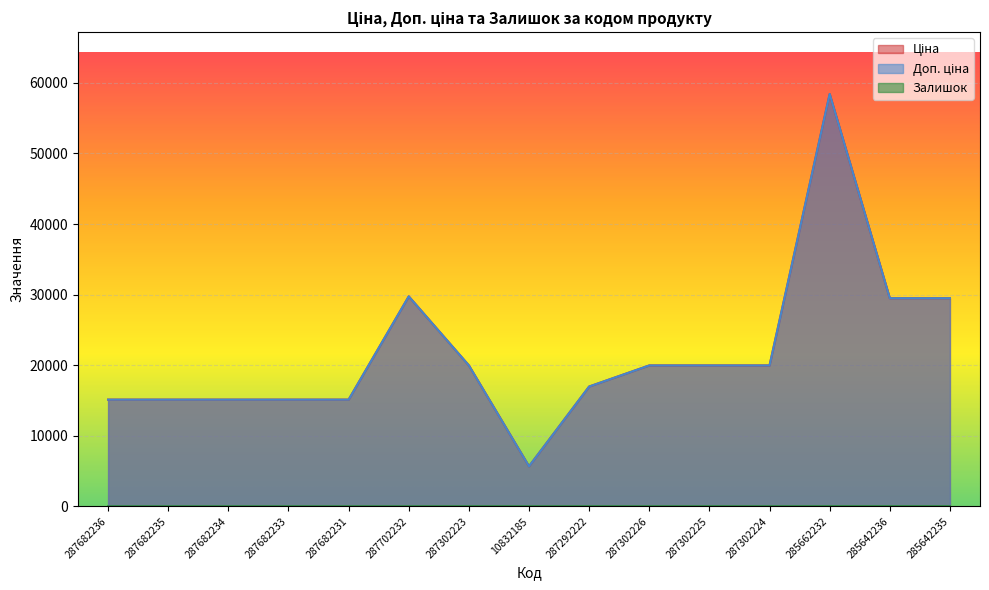

Which label corresponds to the smallest value in the chart?

287682236